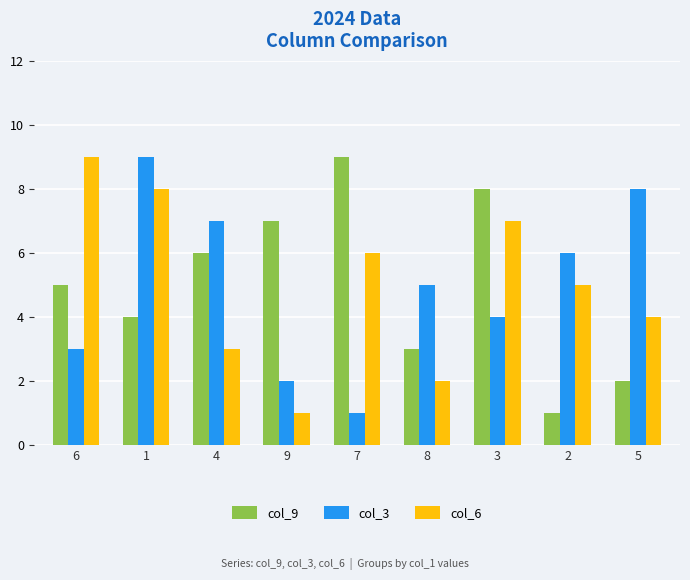

How many col_3 values are between 3 and 7?

5